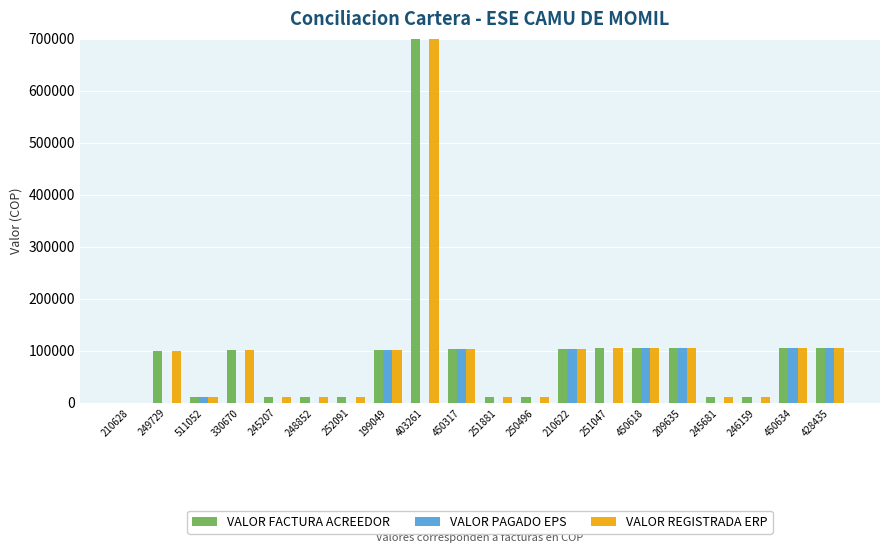

Which series changed the most between 249729 and 210622?

VALOR PAGADO EPS